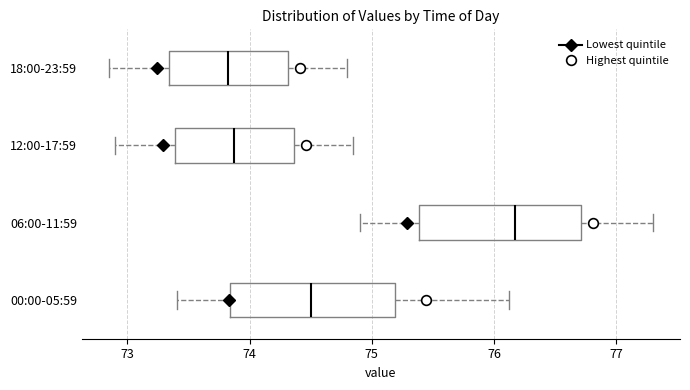

Where does the left whisker of the box for 00:00-05:59 end on the x-axis? The values are not printed on the chart, so give them approximately, as read against the axis.

73.4